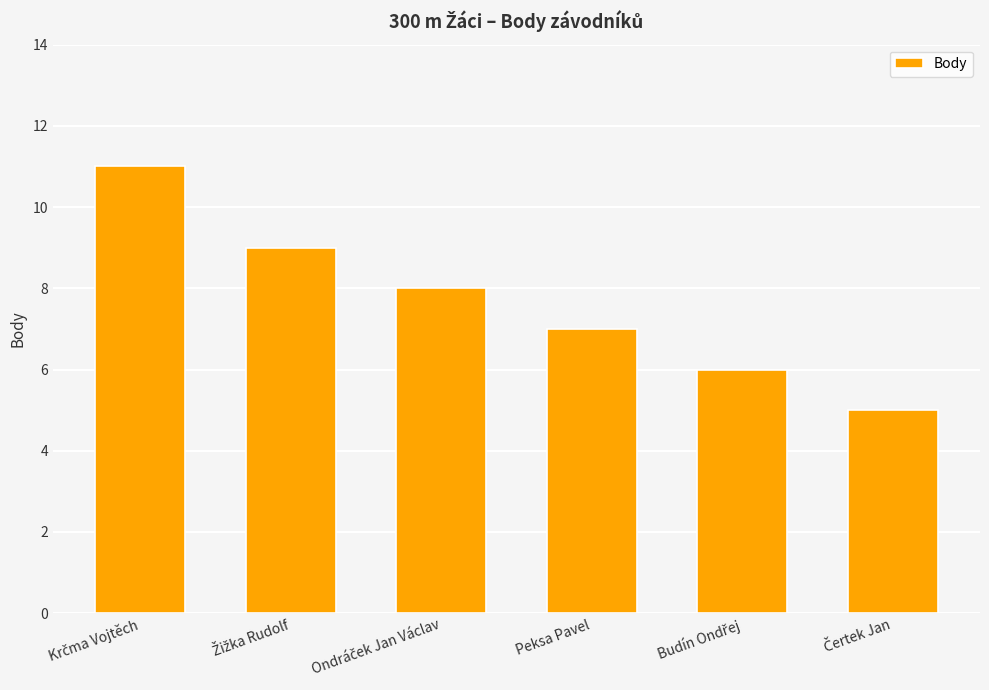

What is the average value?

8